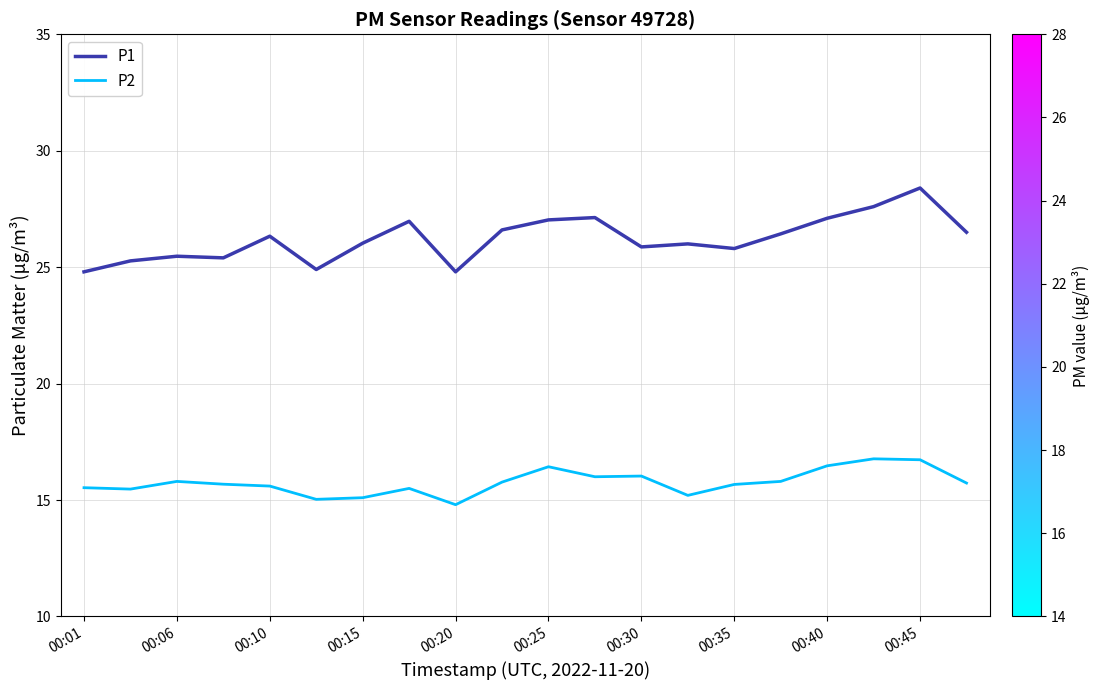

What is the difference between the maximum and minimum values in the P1 series?

3.6